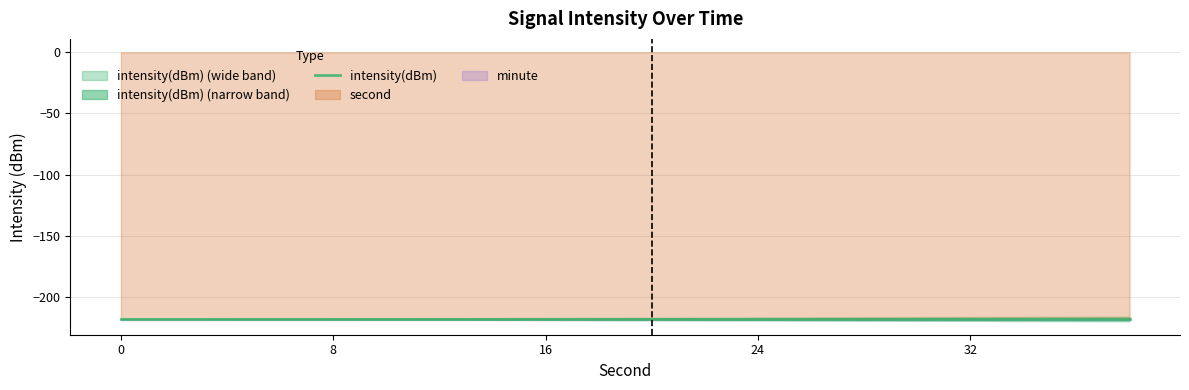

At how many categories does at least one series exceed -172?

20